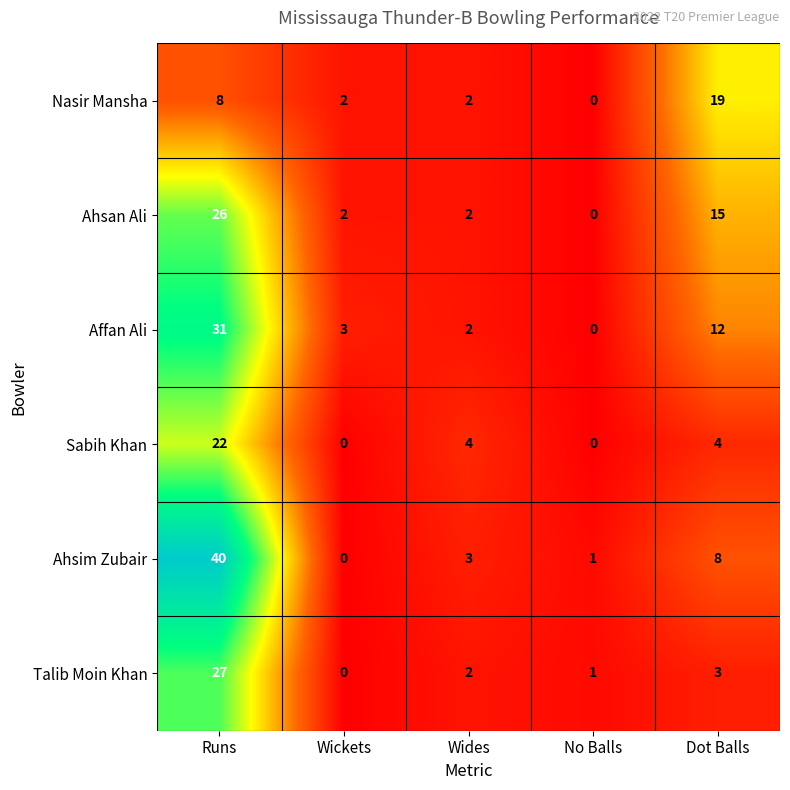

Is it true that Sabih Khan equals 5 at Runs?

False